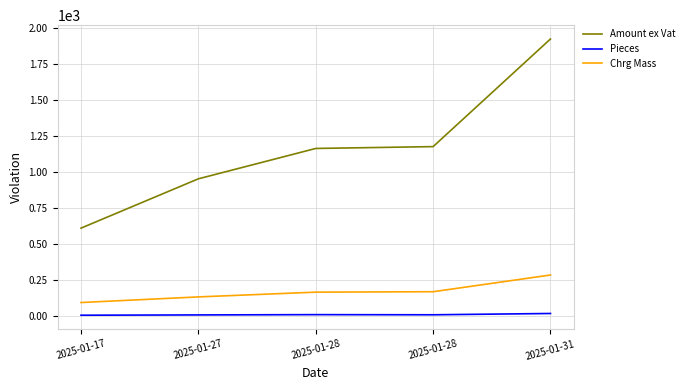

Which series has the widest spread of values?

Amount ex Vat